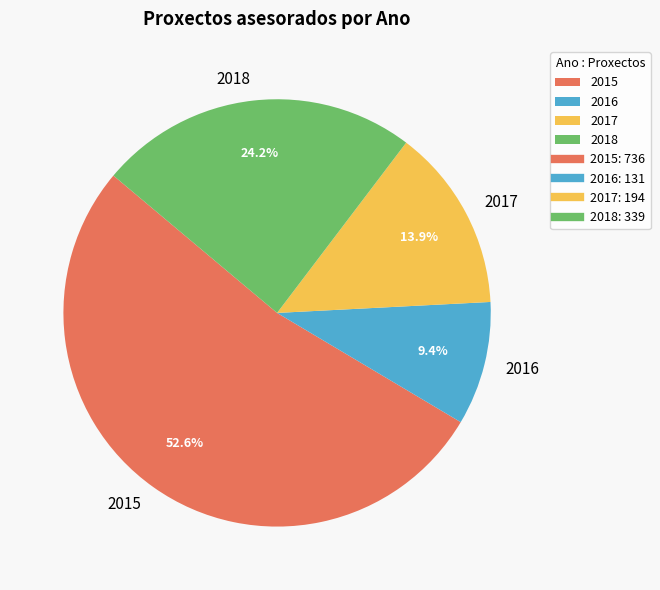

To the nearest percent, what is the difference between the 2015 and 2017 slice percentages?

39%